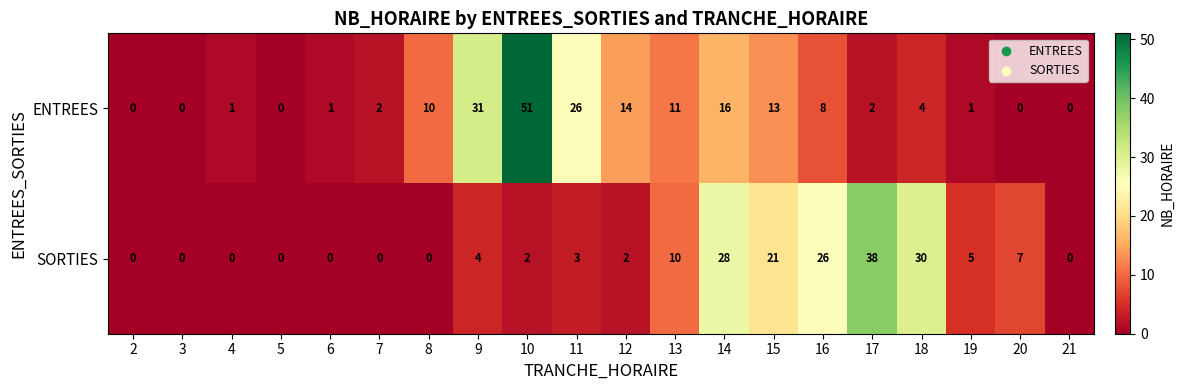

At which category is the sum across all series the highest?

10